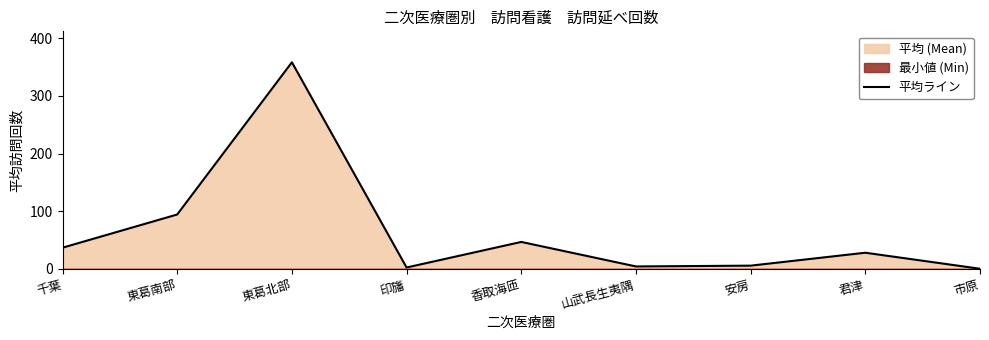

Reading left to right, list all the values displayed in this chart.

36.5	94.2	358.4	2.2	46.6	4.0	5.4	27.8	0.0